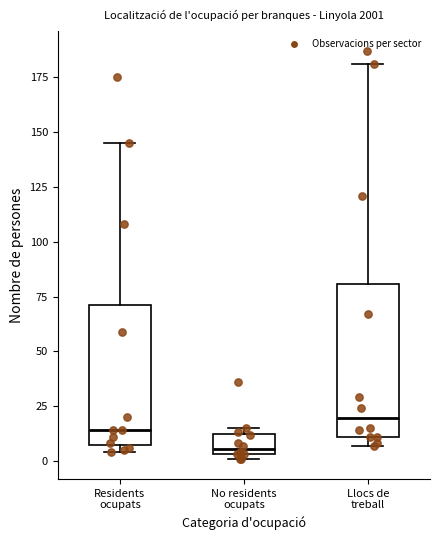

Reading left to right, read every box against the y-axis: the position of its median line, the range the box covers, and the ends of its whiskers. The values are not printed on the chart, so give them approximately, as read against the axis.

Residents ocupats: median 15, box 10 to 70, whiskers 5 to 145
No residents ocupats: median 5 (just above the box's lower edge), box 5 to 10, whiskers 0 to 15
Llocs de treball: median 20, box 10 to 80, whiskers 5 to 180